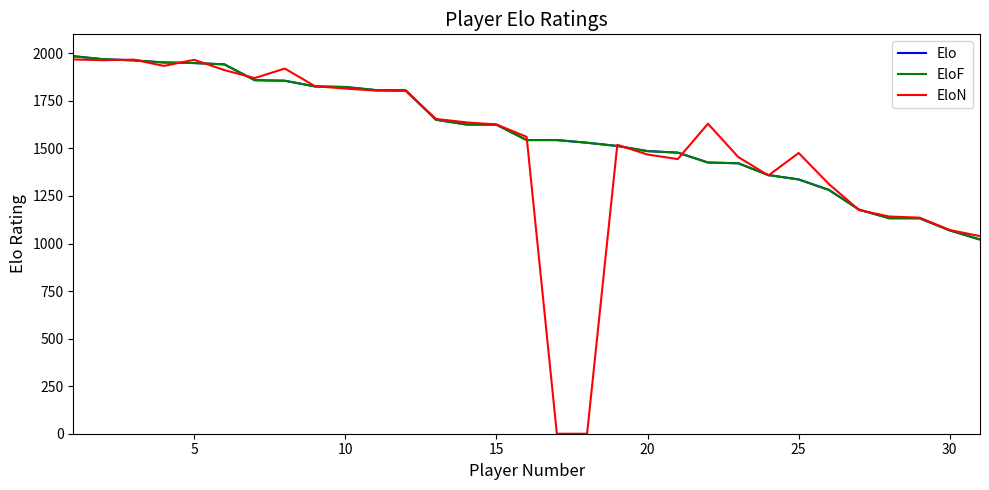

Is this an area chart (filled region under the line)?

No